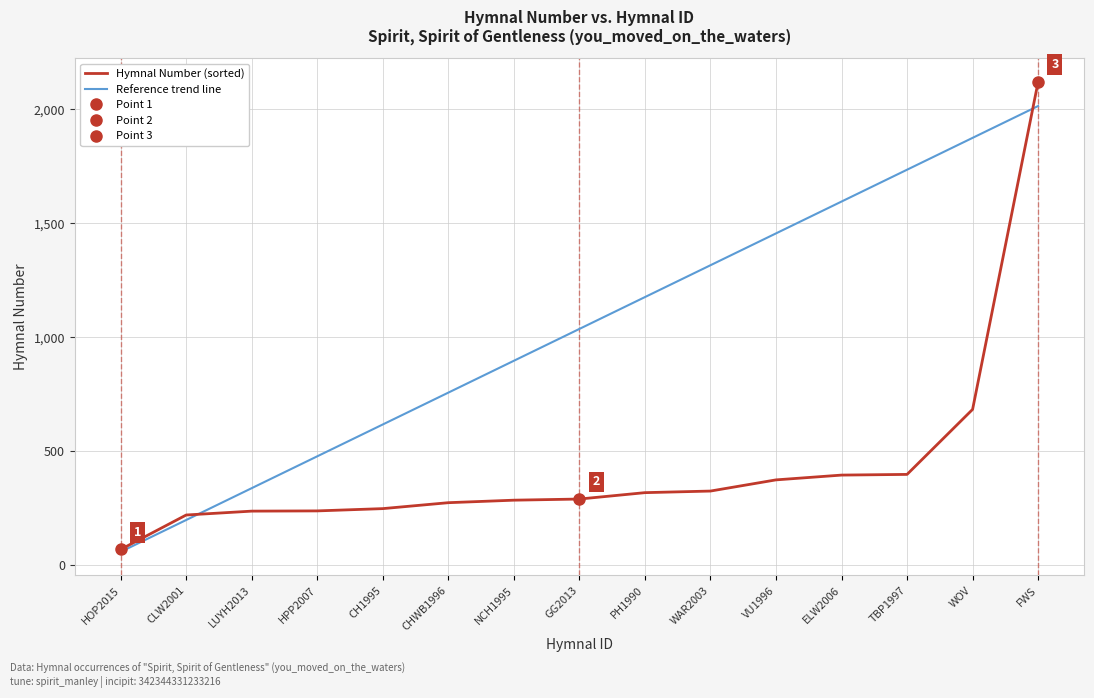

At which category is the sum across all series the highest?

FWS